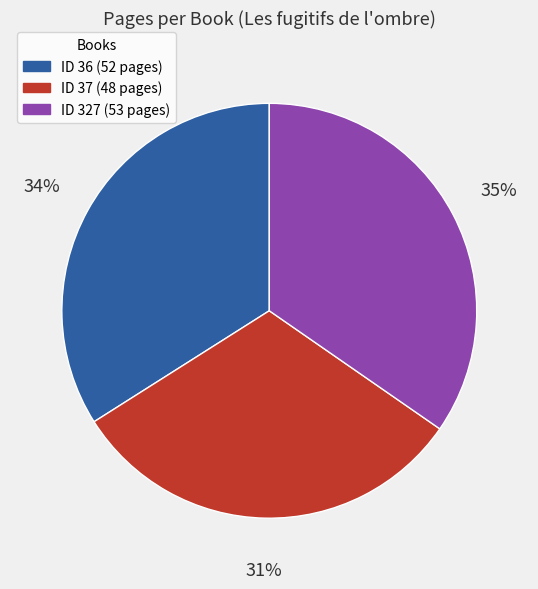

Is there a majority slice in this chart?

No